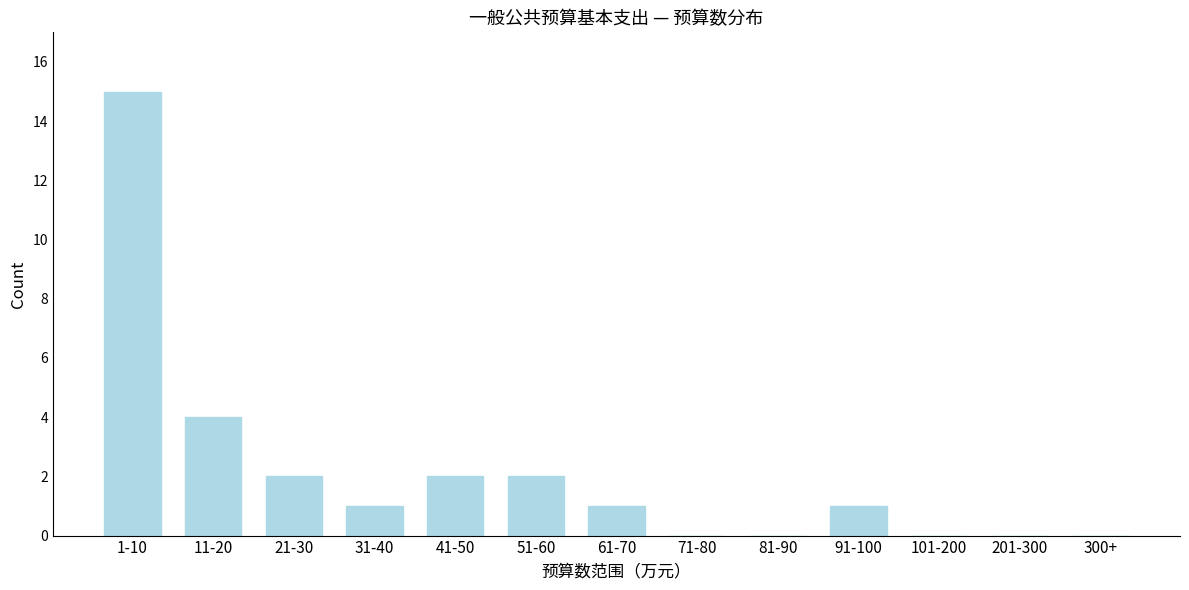

Reading left to right, what are all the values shown in this chart?

1-10=15	11-20=4	21-30=2	31-40=1	41-50=2	51-60=2	61-70=1	71-80=0	81-90=0	91-100=1	101-200=0	201-300=0	300+=0